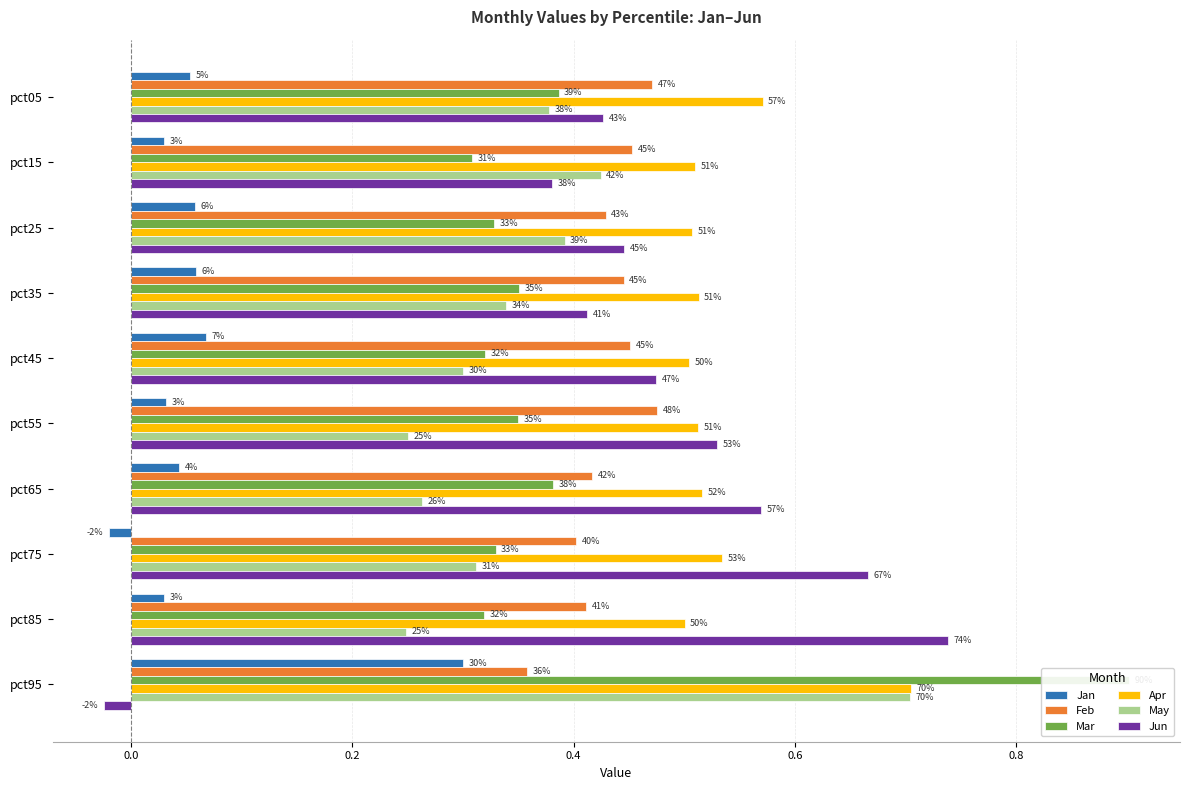

Does the chart contain stacked bars?

No